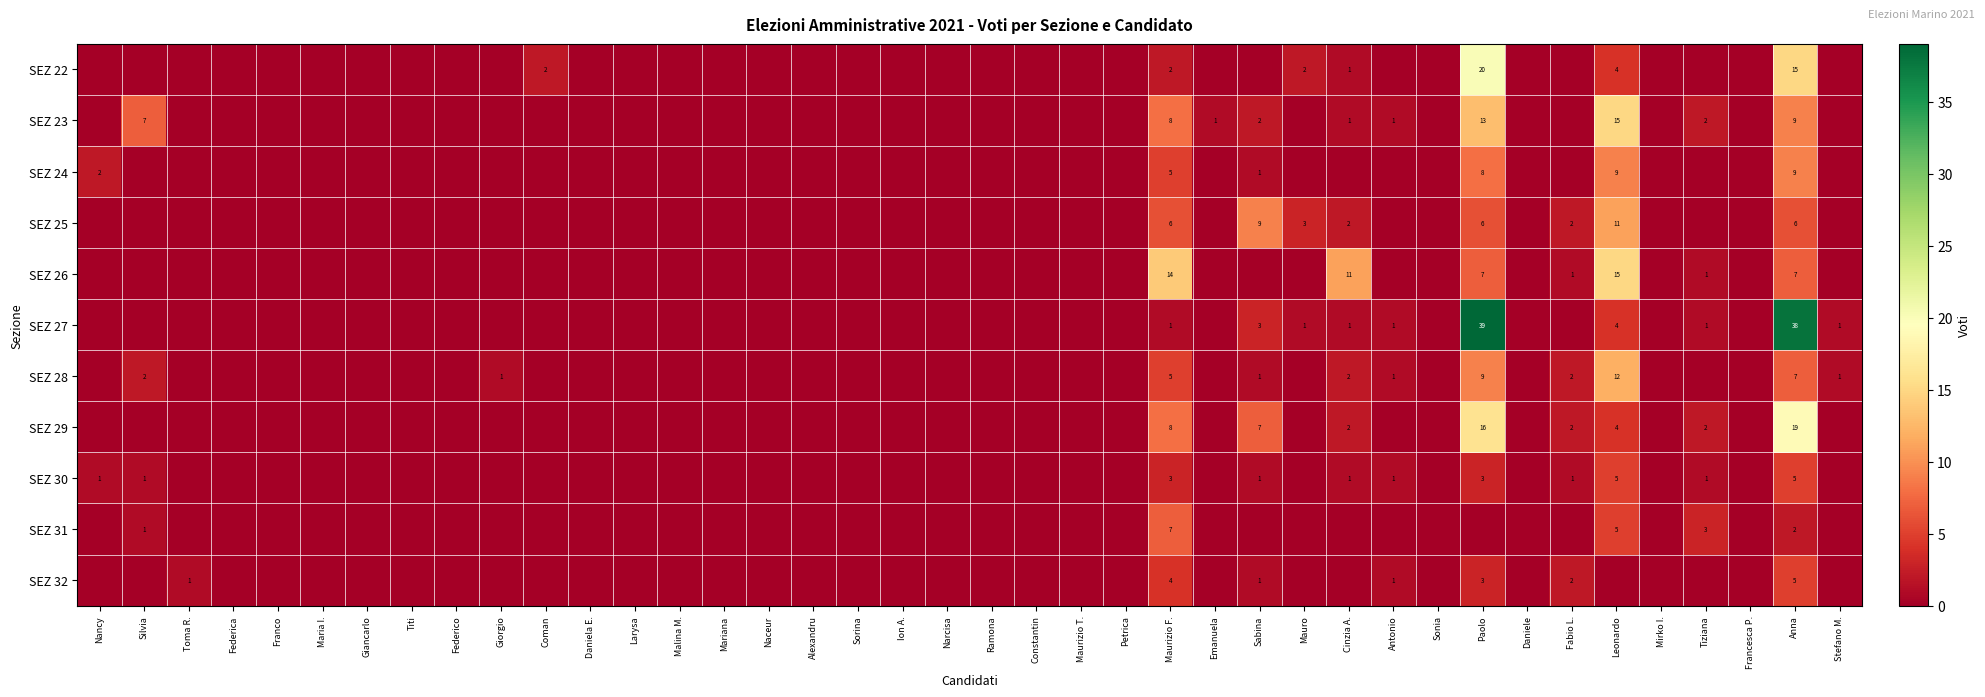

Is it true that SEZ 23 equals 1 at Antonio?

True